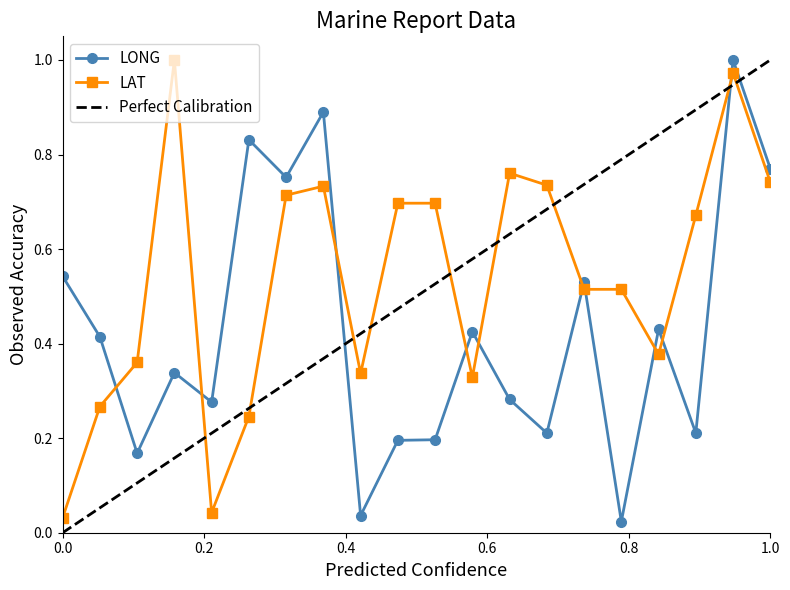

How many times do LAT and LONG cross each other?

10